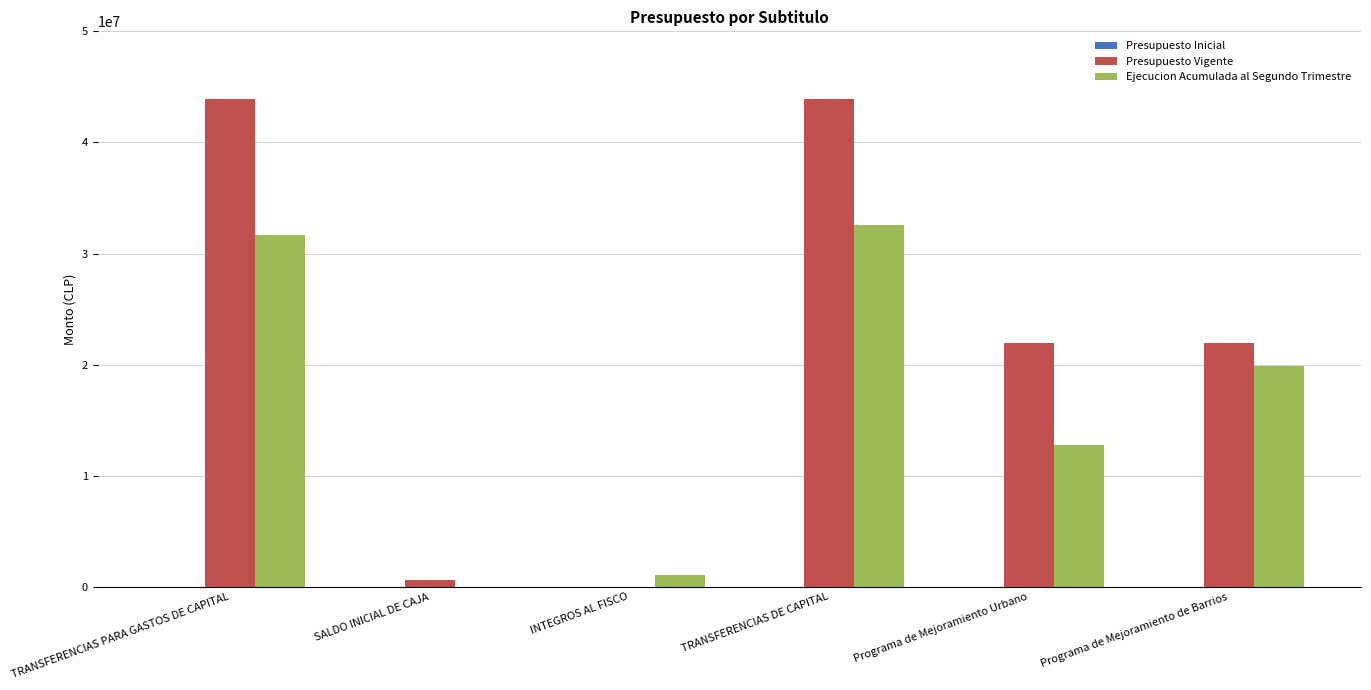

How many values in Ejecucion Acumulada al Segundo Trimestre are above zero?

5